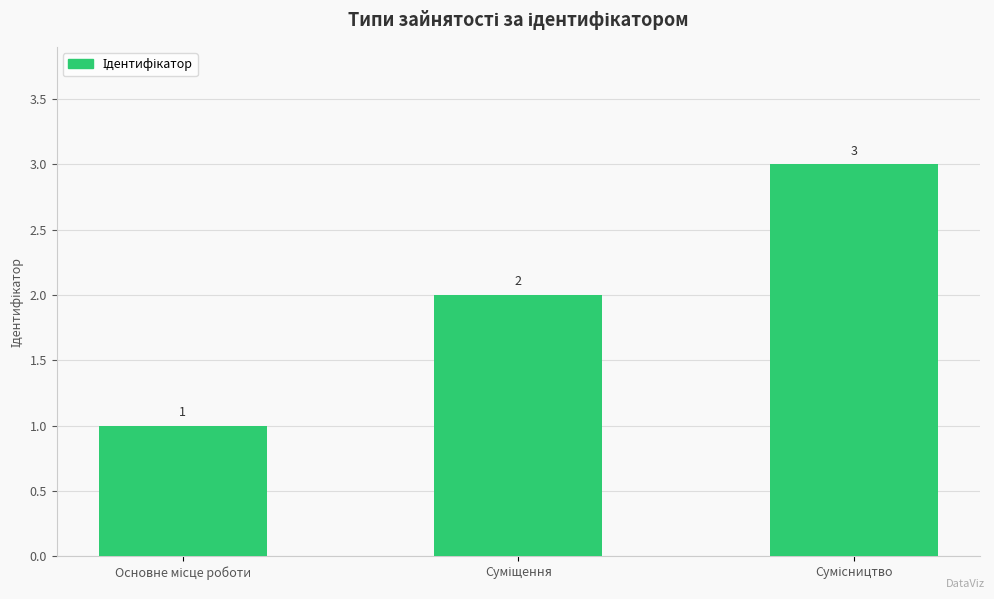

What is the average value?

2